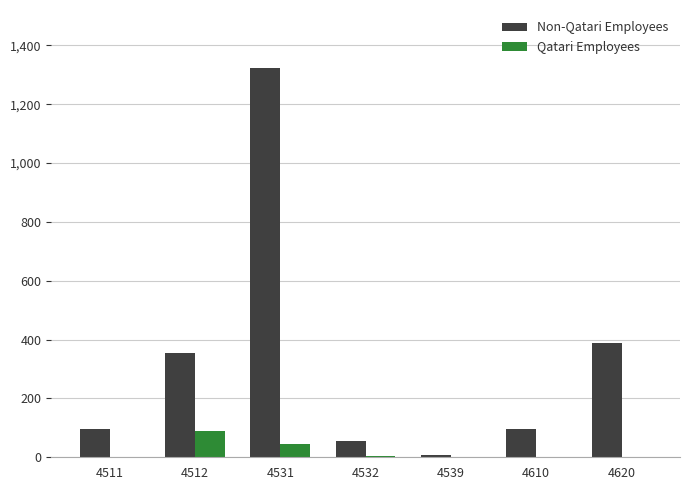

Are the bars horizontal?

No